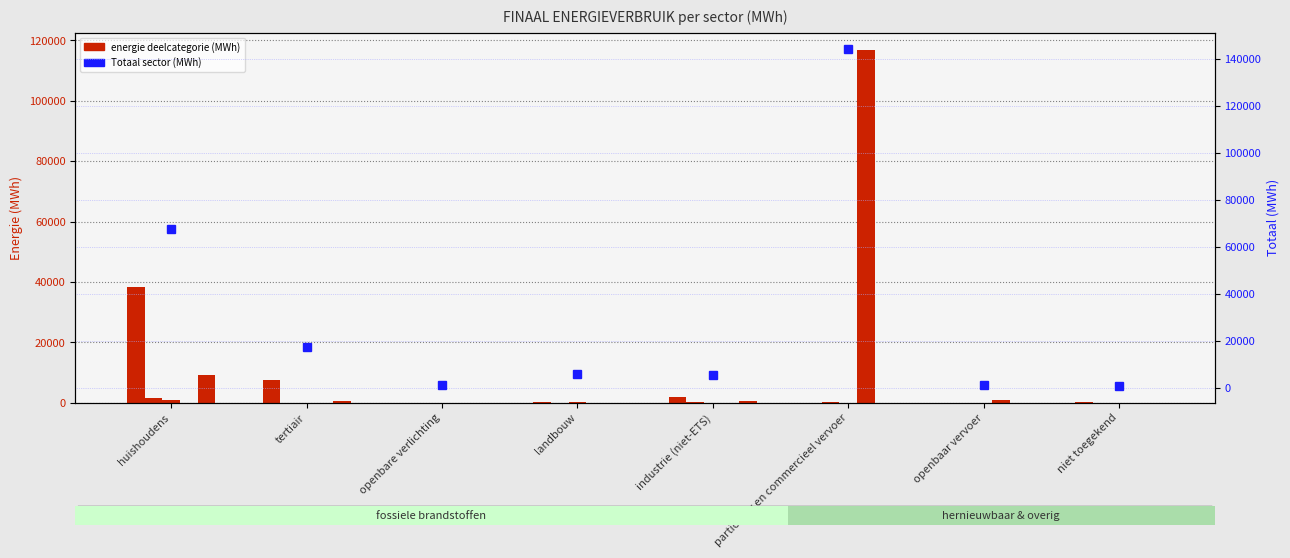

Rank the series at openbaar vervoer from lowest to highest value.

Aardgas, Vloeibaar gas, Steenkool, Zonne- thermische energie, Diesel, Totaal (MWh)